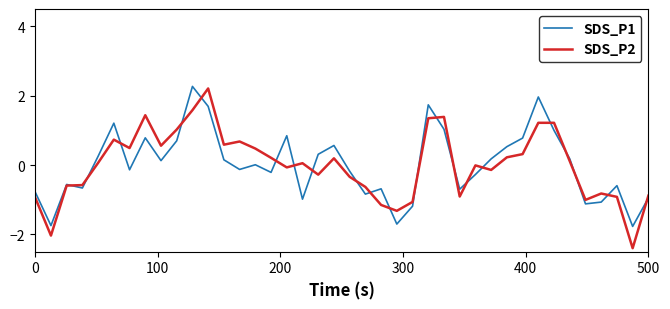

How many lines are shown in the chart?

2